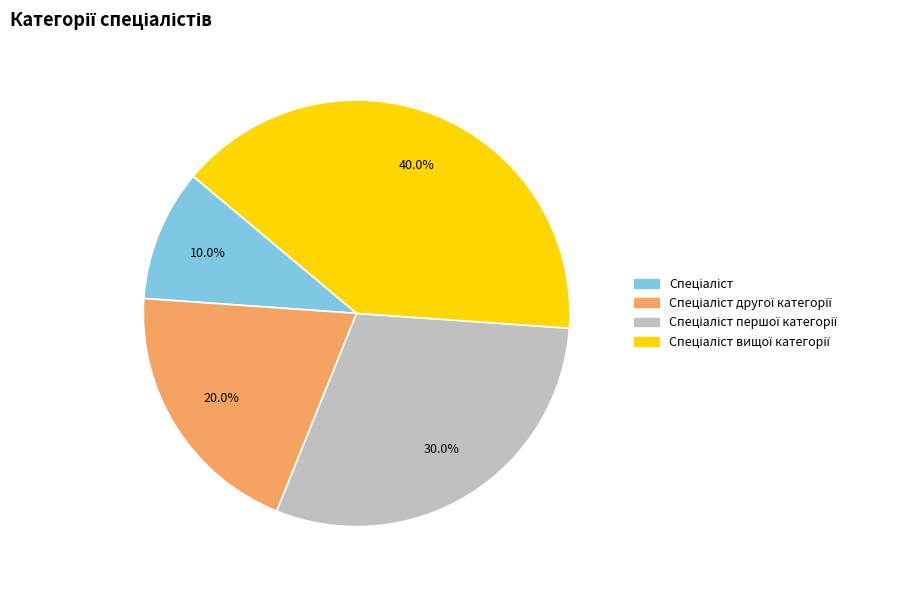

Does any single category account for the majority?

No